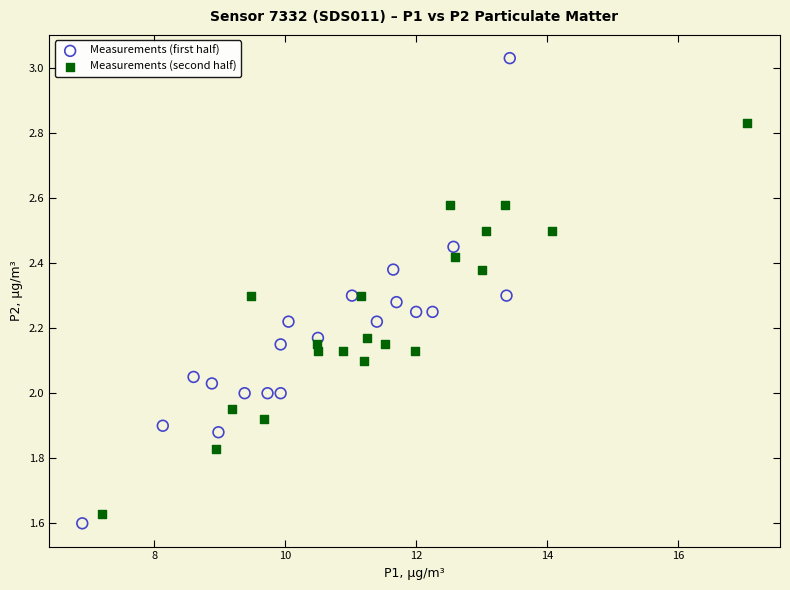

Which series has the widest spread of Y values?

Measurements (first half)